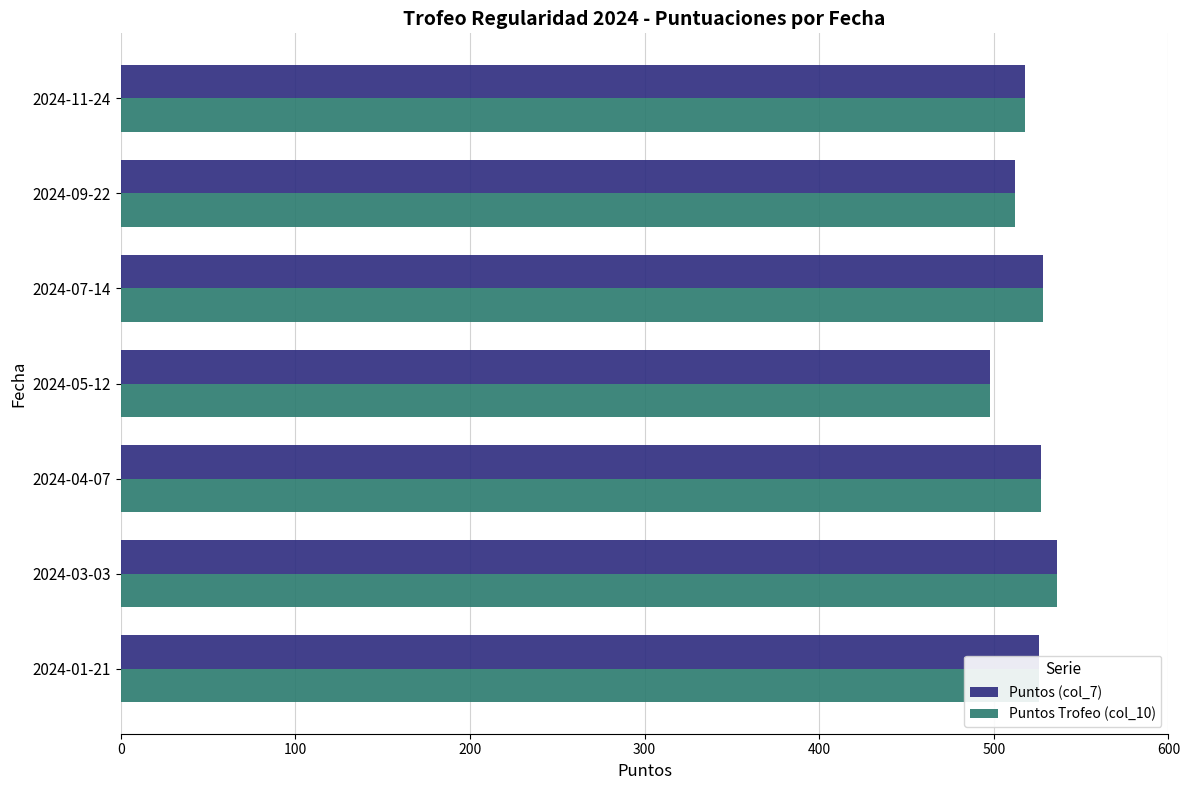

What is the average value of the Puntos (col_7) series?

521